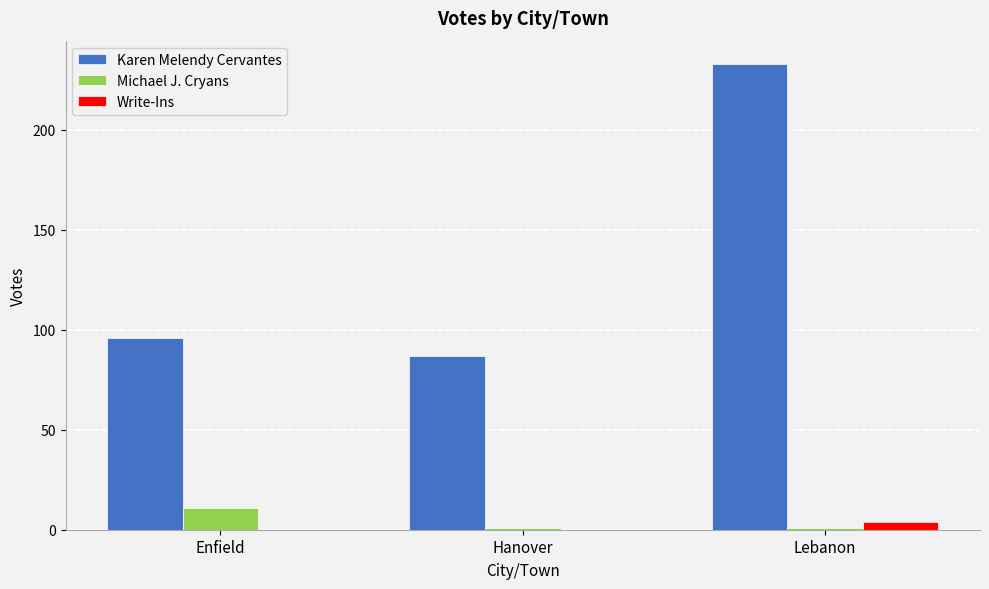

Where is Karen Melendy Cervantes nearest to the value 160?

Enfield